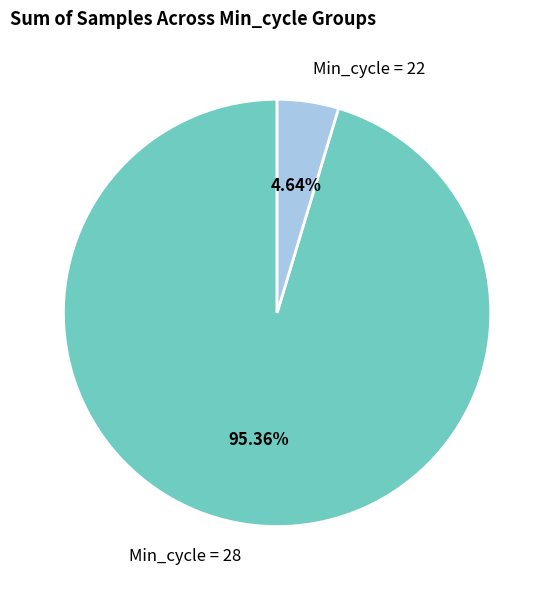

What is the majority slice?

Min_cycle = 28